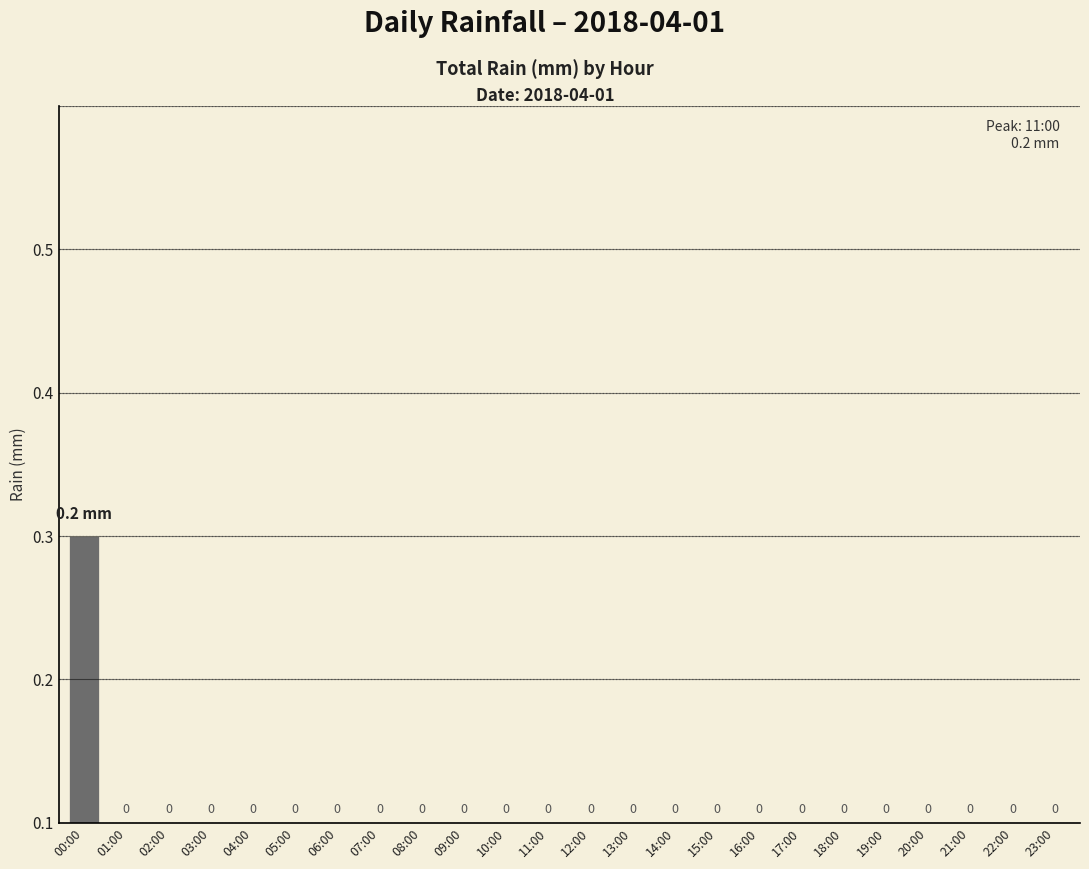

Reading right to left, list all the values displayed in this chart.

0.0	0.0	0.0	0.0	0.0	0.0	0.0	0.0	0.0	0.0	0.0	0.0	0.0	0.0	0.0	0.0	0.0	0.0	0.0	0.0	0.0	0.0	0.0	0.2